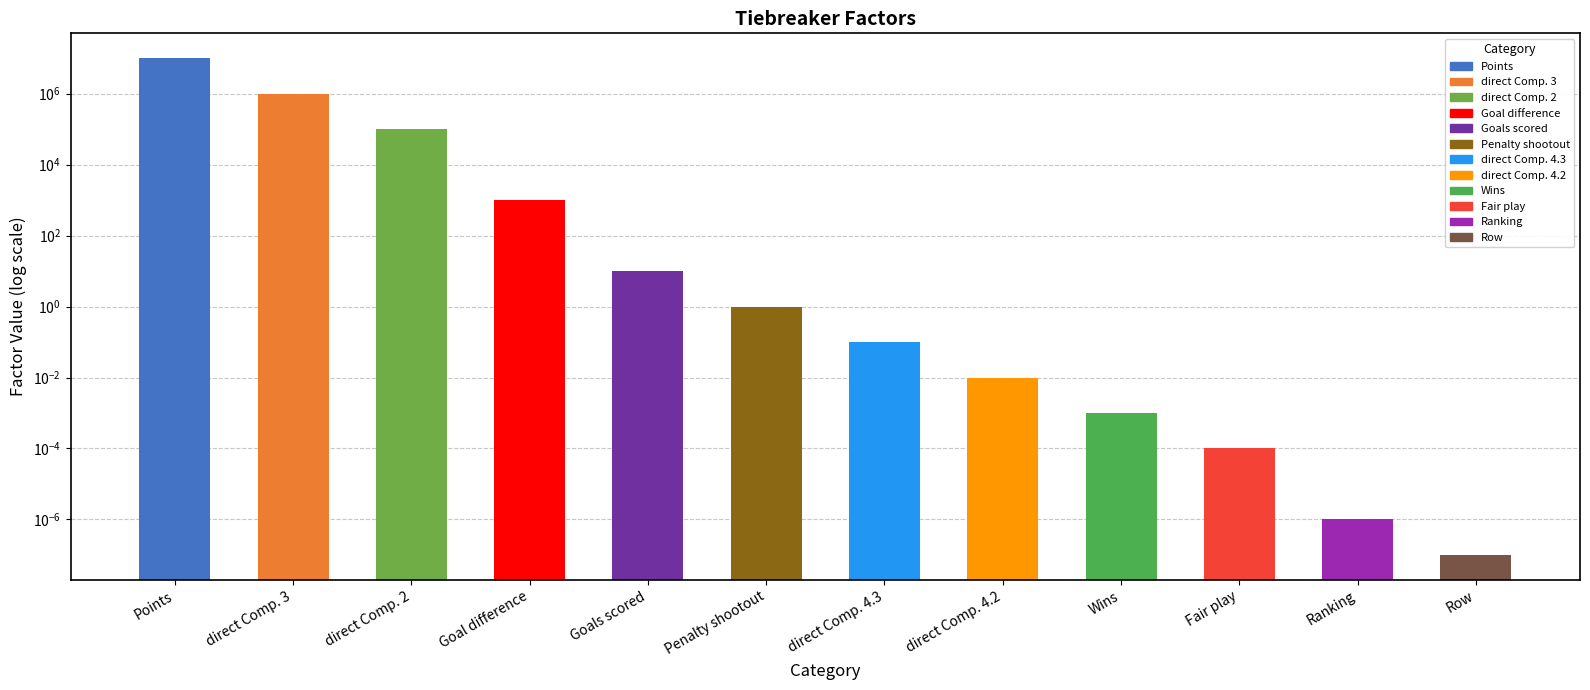

How many values are below 1?

6